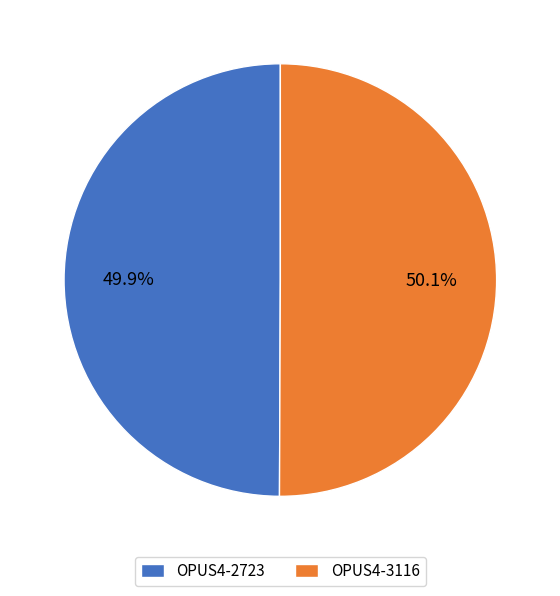

To the nearest percent, what percentage of the pie is OPUS4-2723?

50%